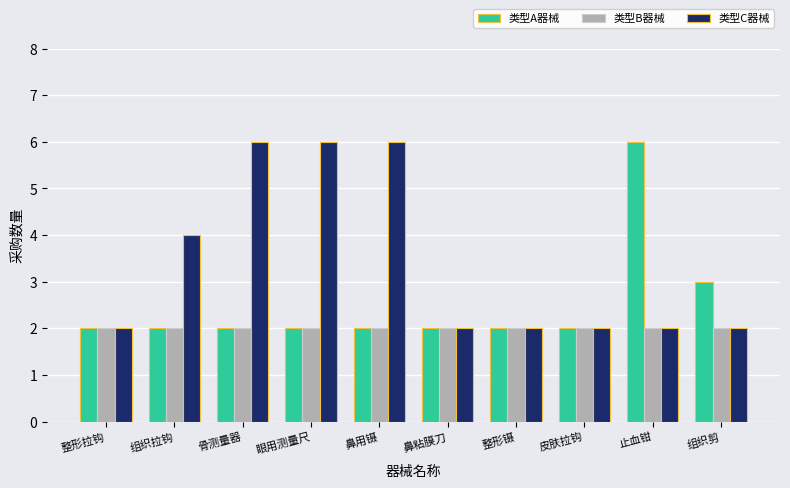

What is the minimum value shown in the chart?

2